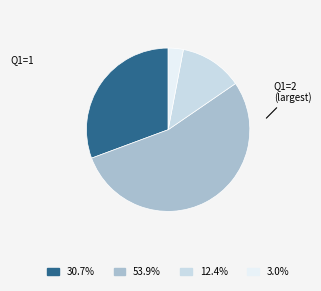

Is there any slice that represents more than half of the pie?

Yes